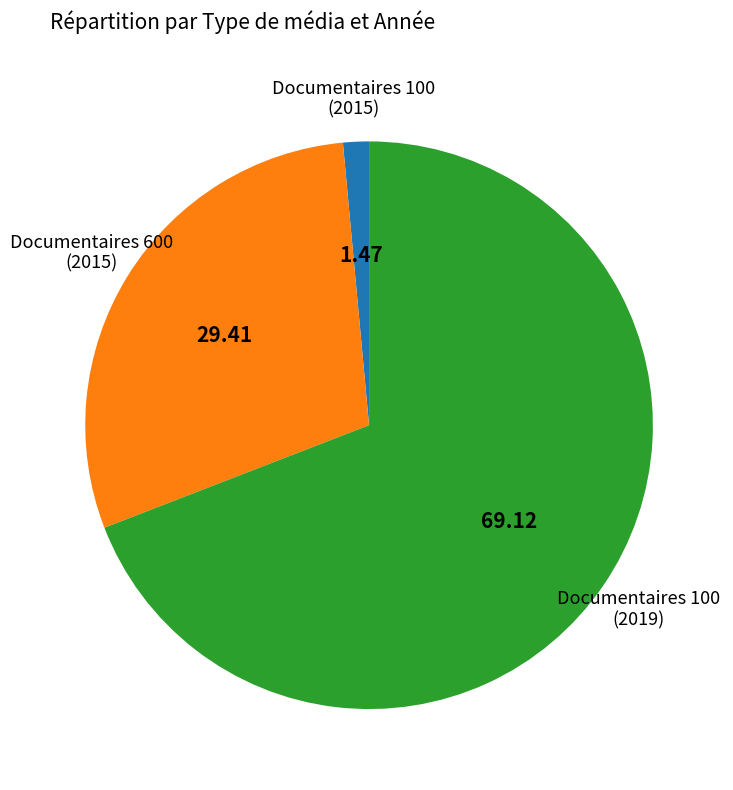

Does any single category account for the majority?

Yes